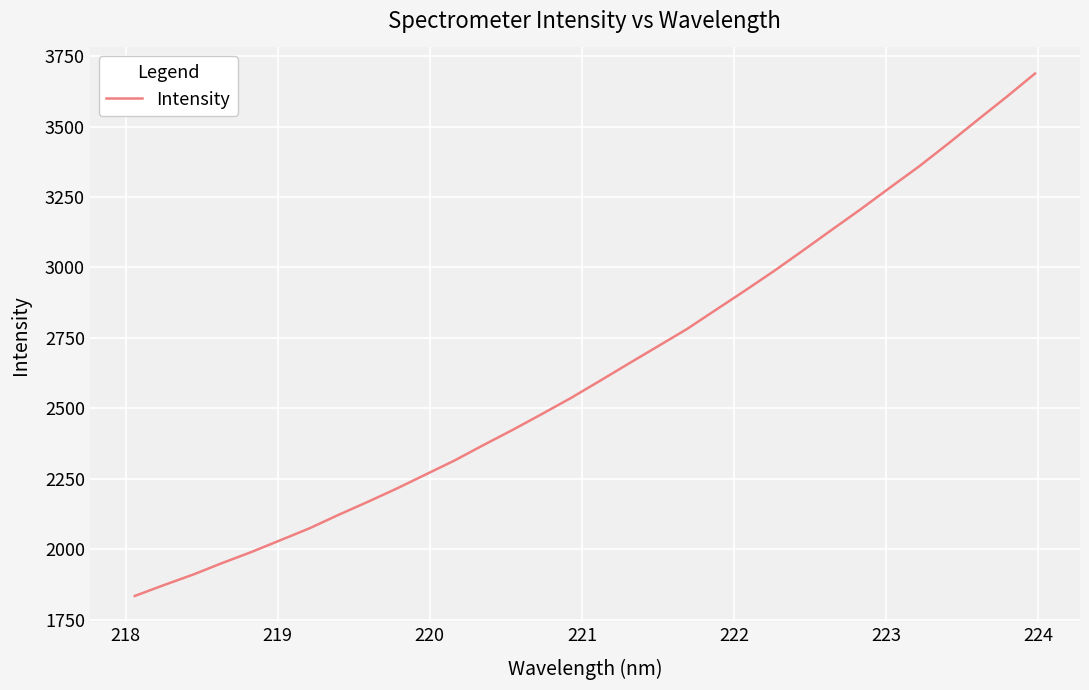

Is this an area chart (filled region under the line)?

No